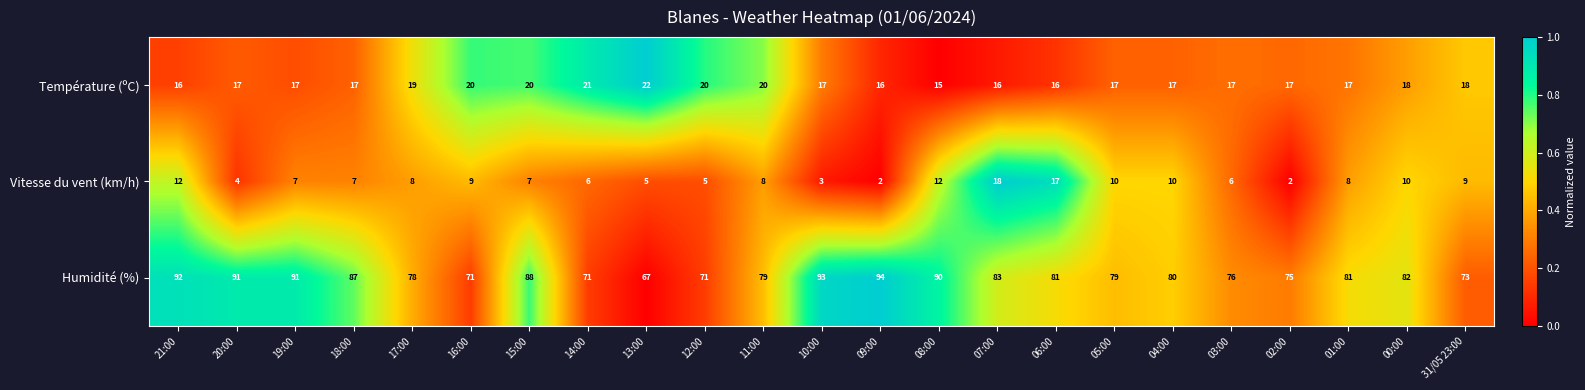

What is the difference between the Humidité (%) values at 06:00 and 19:00?

10